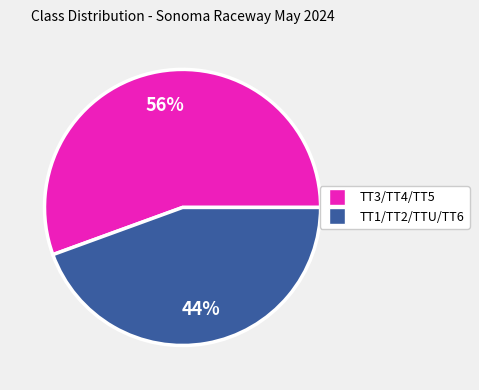

To the nearest percent, what is the average slice percentage?

50%